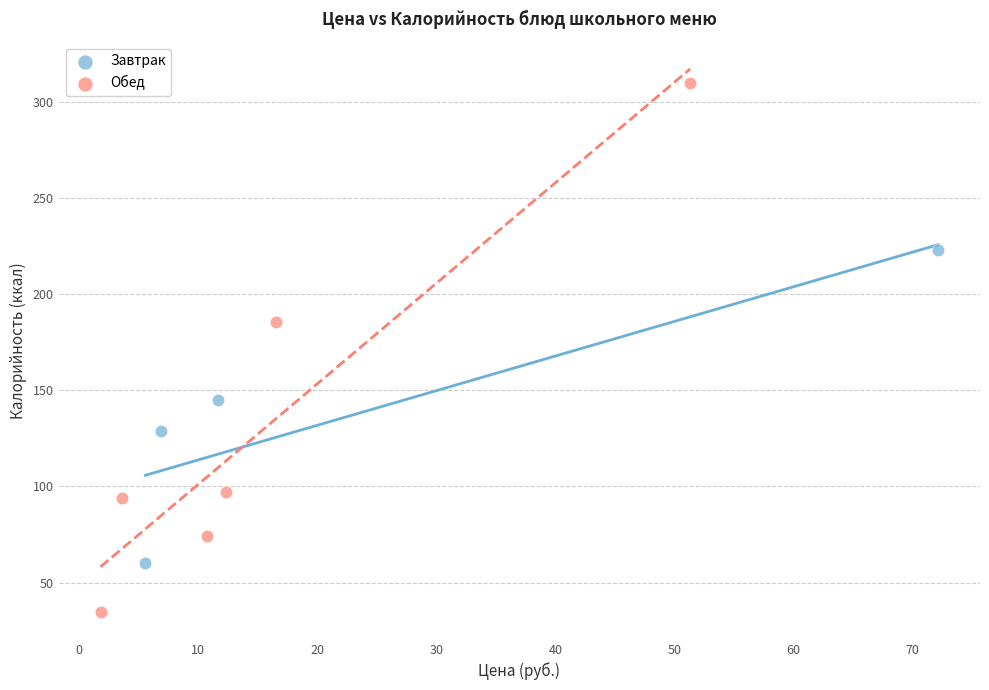

Which series has the largest Y range (max minus min)?

Обед